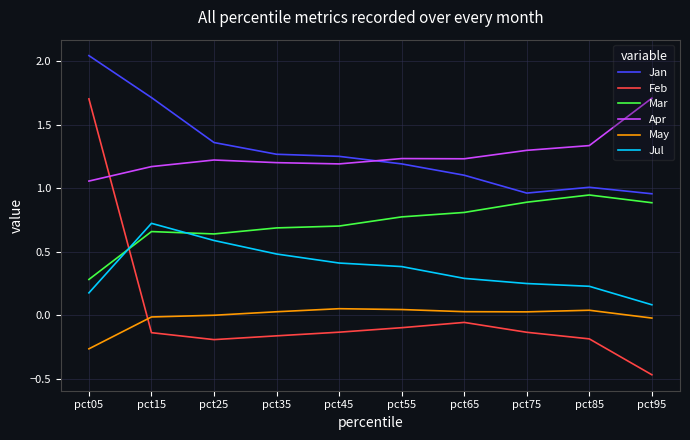

True or false: May and Apr intersect in this chart.

False